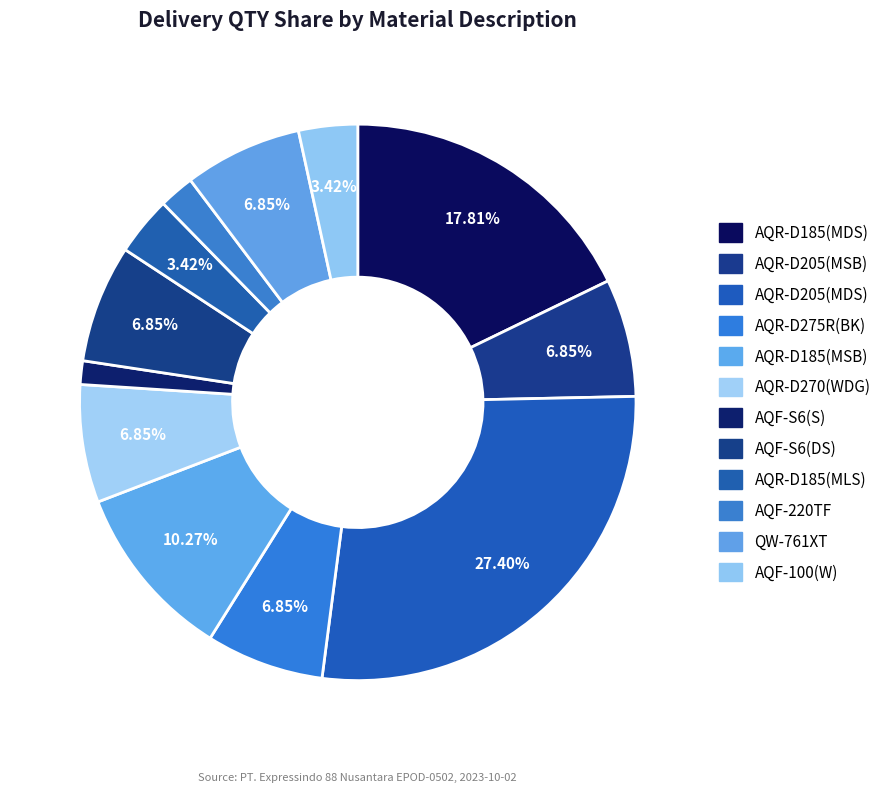

Is it true that QW-761XT is 7% of the pie?

True